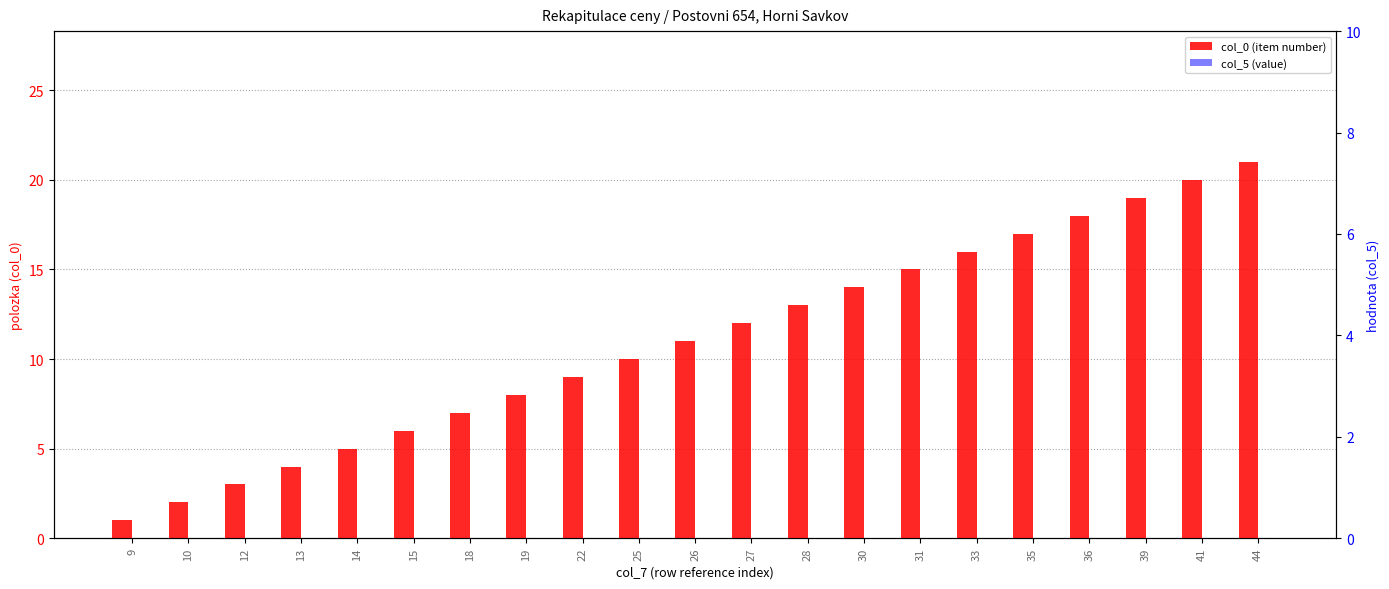

List the series in order of their overall mean, highest first.

col_0 (item number), col_5 (value)